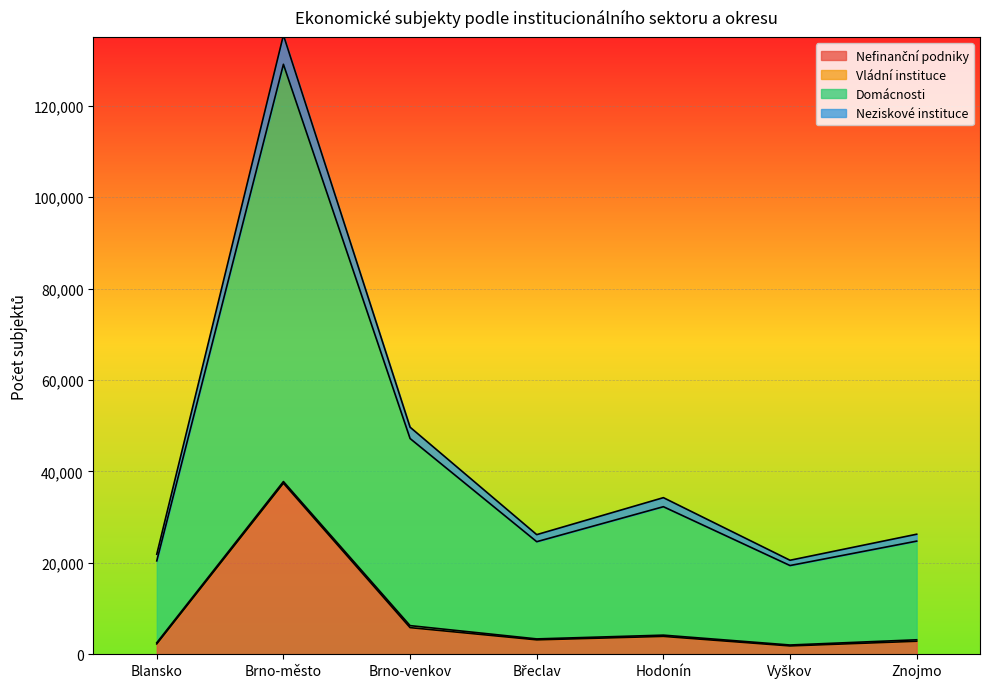

How many interior local peaks does the Neziskové instituce series have?

2